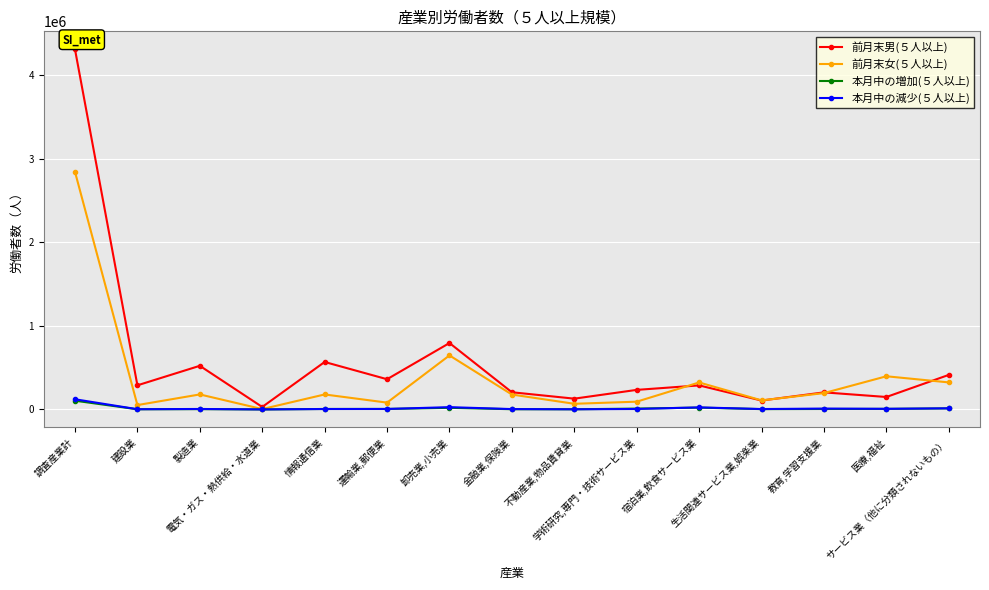

Does the chart have visible grid lines?

Yes